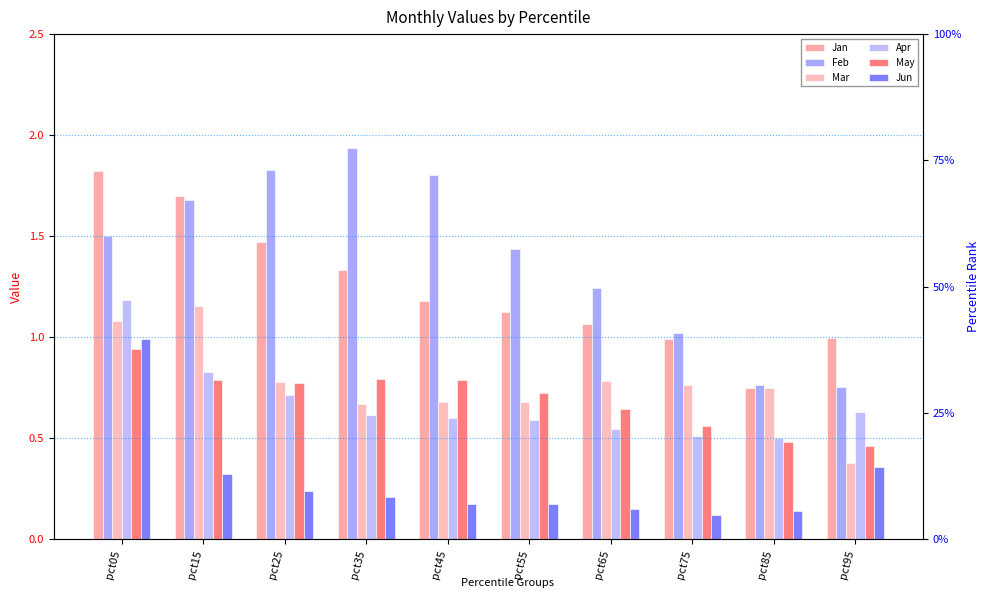

How many May values are between 0 and 1?

10